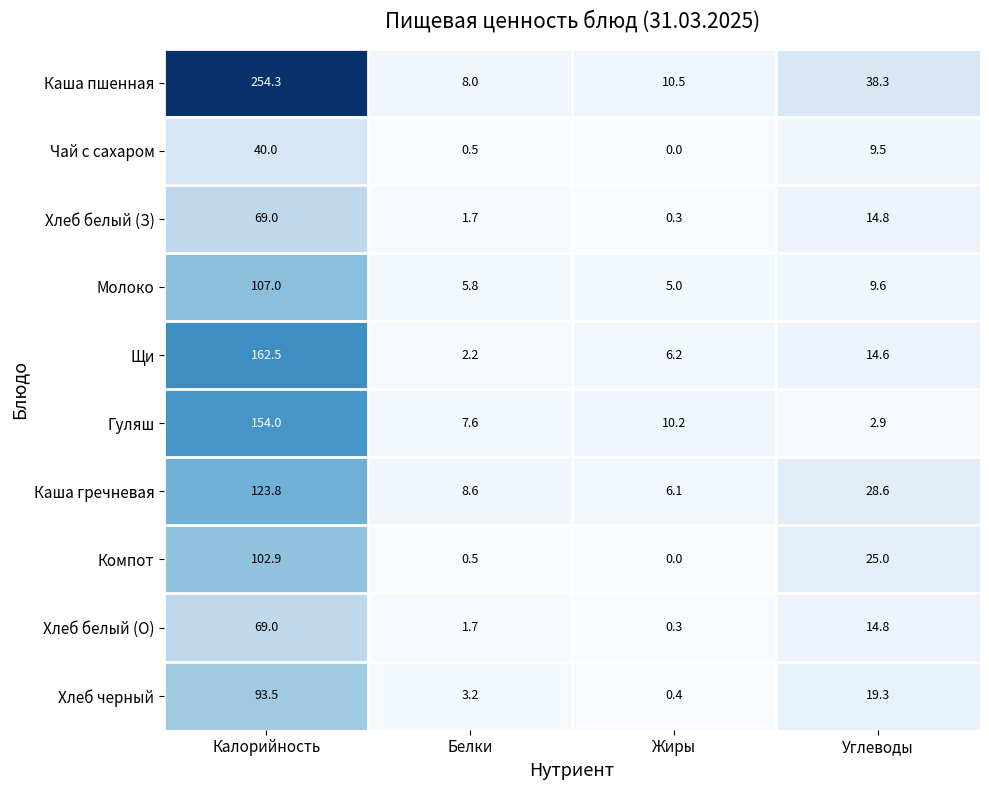

The value of Гуляш at Углеводы is 2.9. True or false?

True